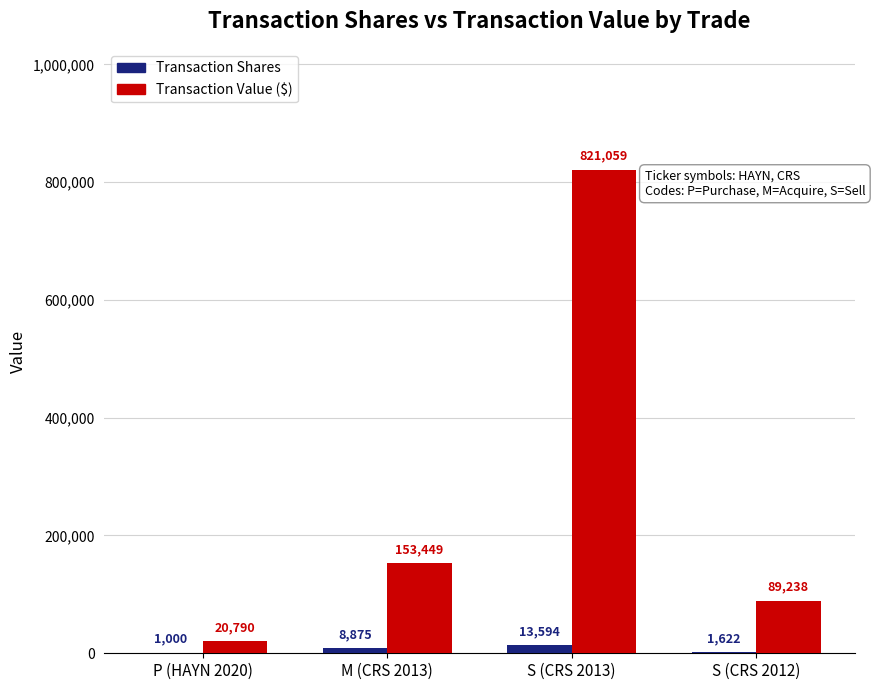

Which series has the largest total across all categories?

Transaction Value ($)